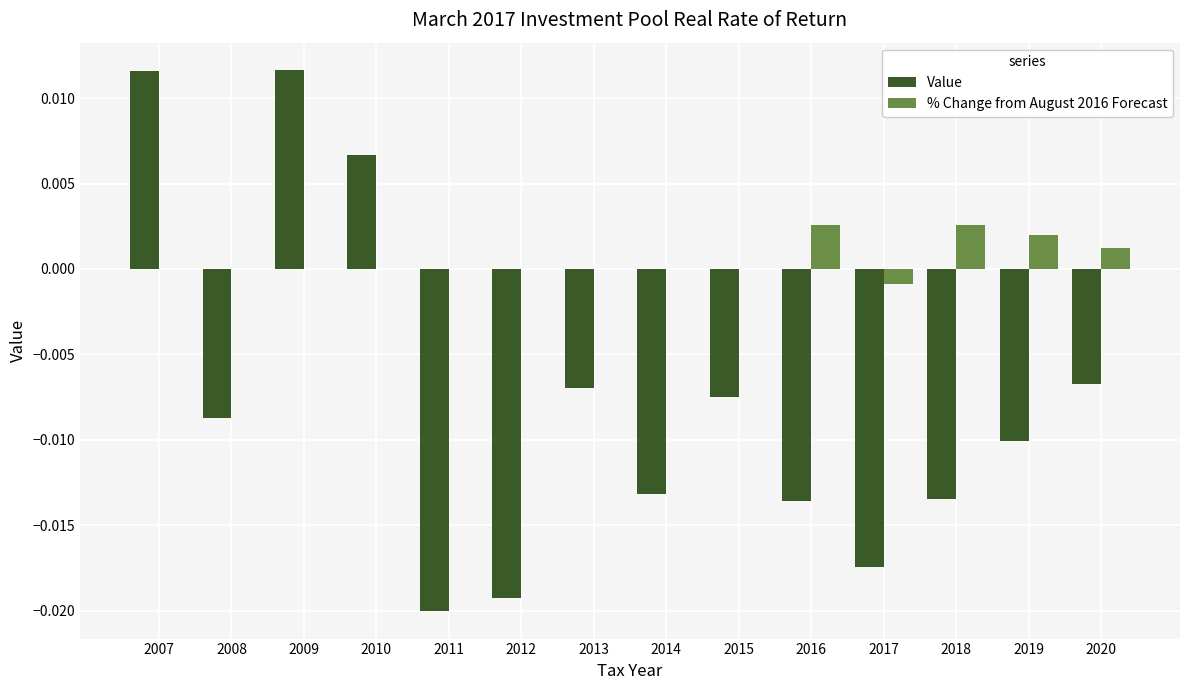

Does the chart contain stacked bars?

No